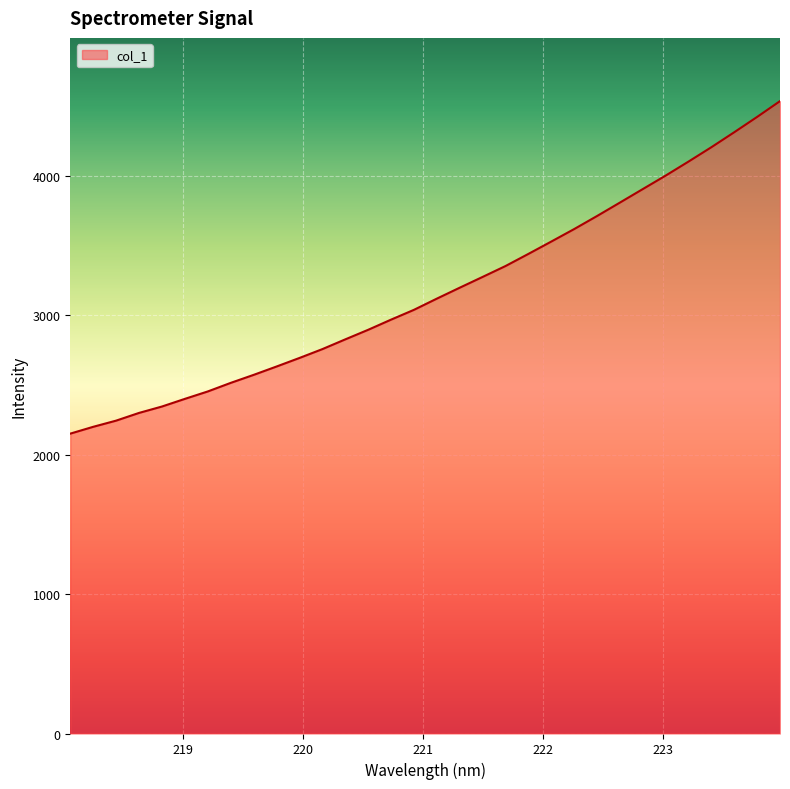

What is the maximum value shown in the chart?

4535.5